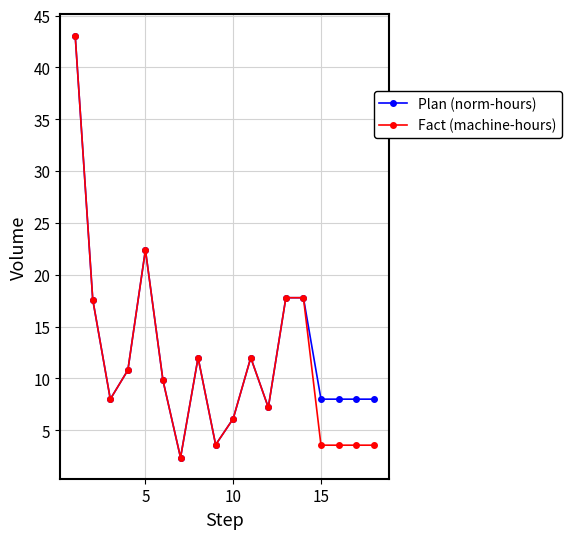

What is the minimum value for Plan (norm-hours)?

2.4